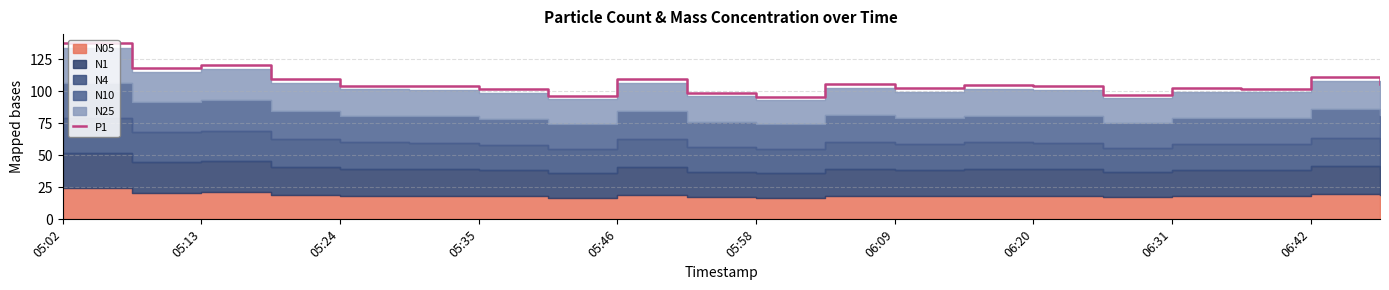

The P1 series shows 109.4 at 05:46. True or false?

True